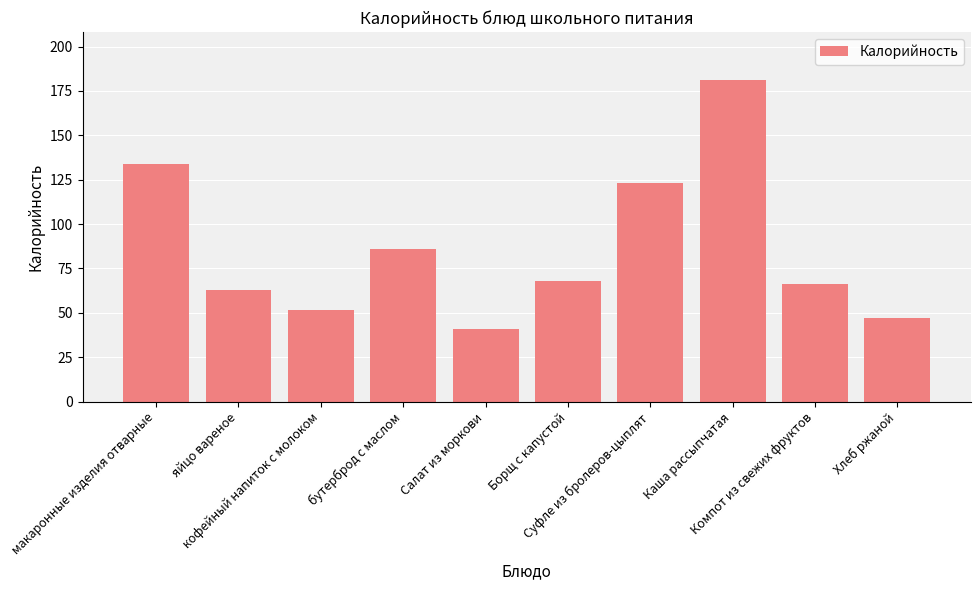

Which has a higher value, кофейный напиток с молоком or Каша рассыпчатая?

Каша рассыпчатая